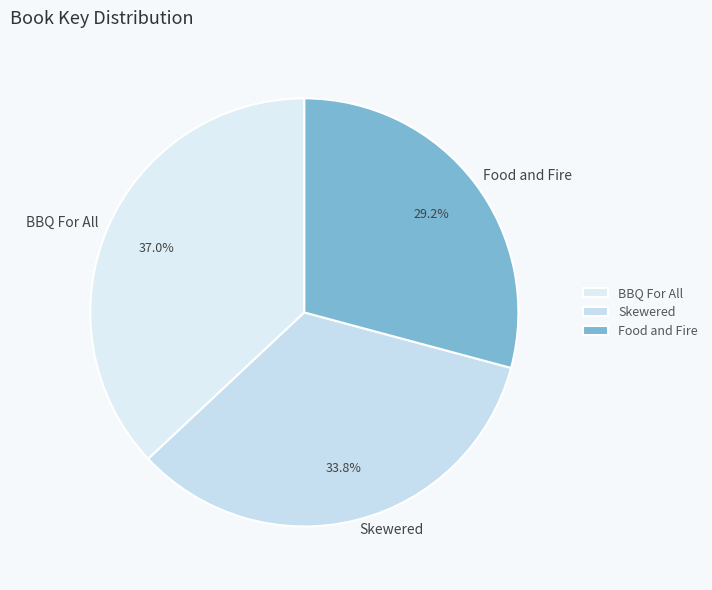

Does Skewered represent more than half of the total?

No